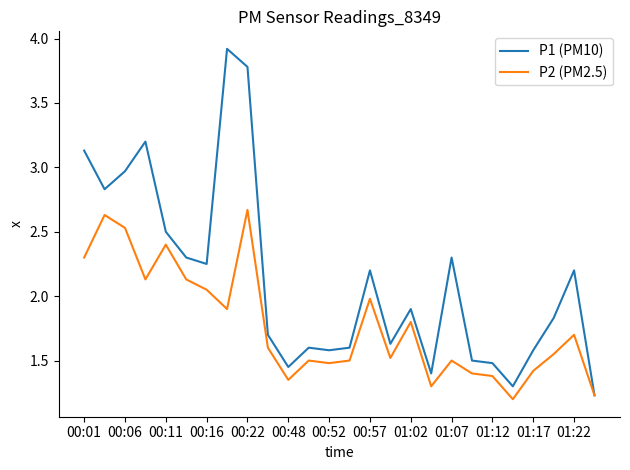

Which series has the largest total across all categories?

P1 (PM10)